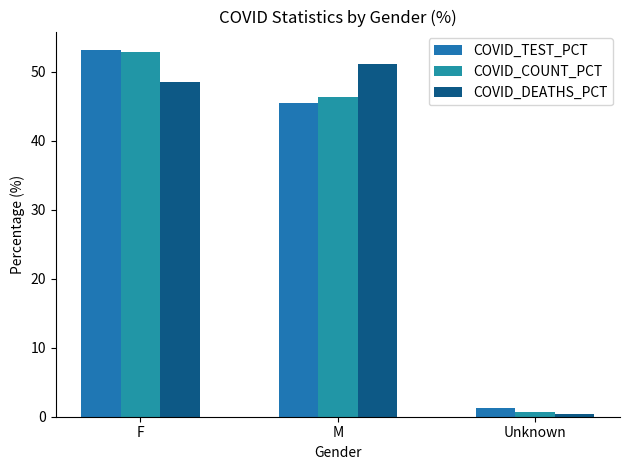

What is the difference between the second highest and minimum values in the COVID_COUNT_PCT series?

45.7